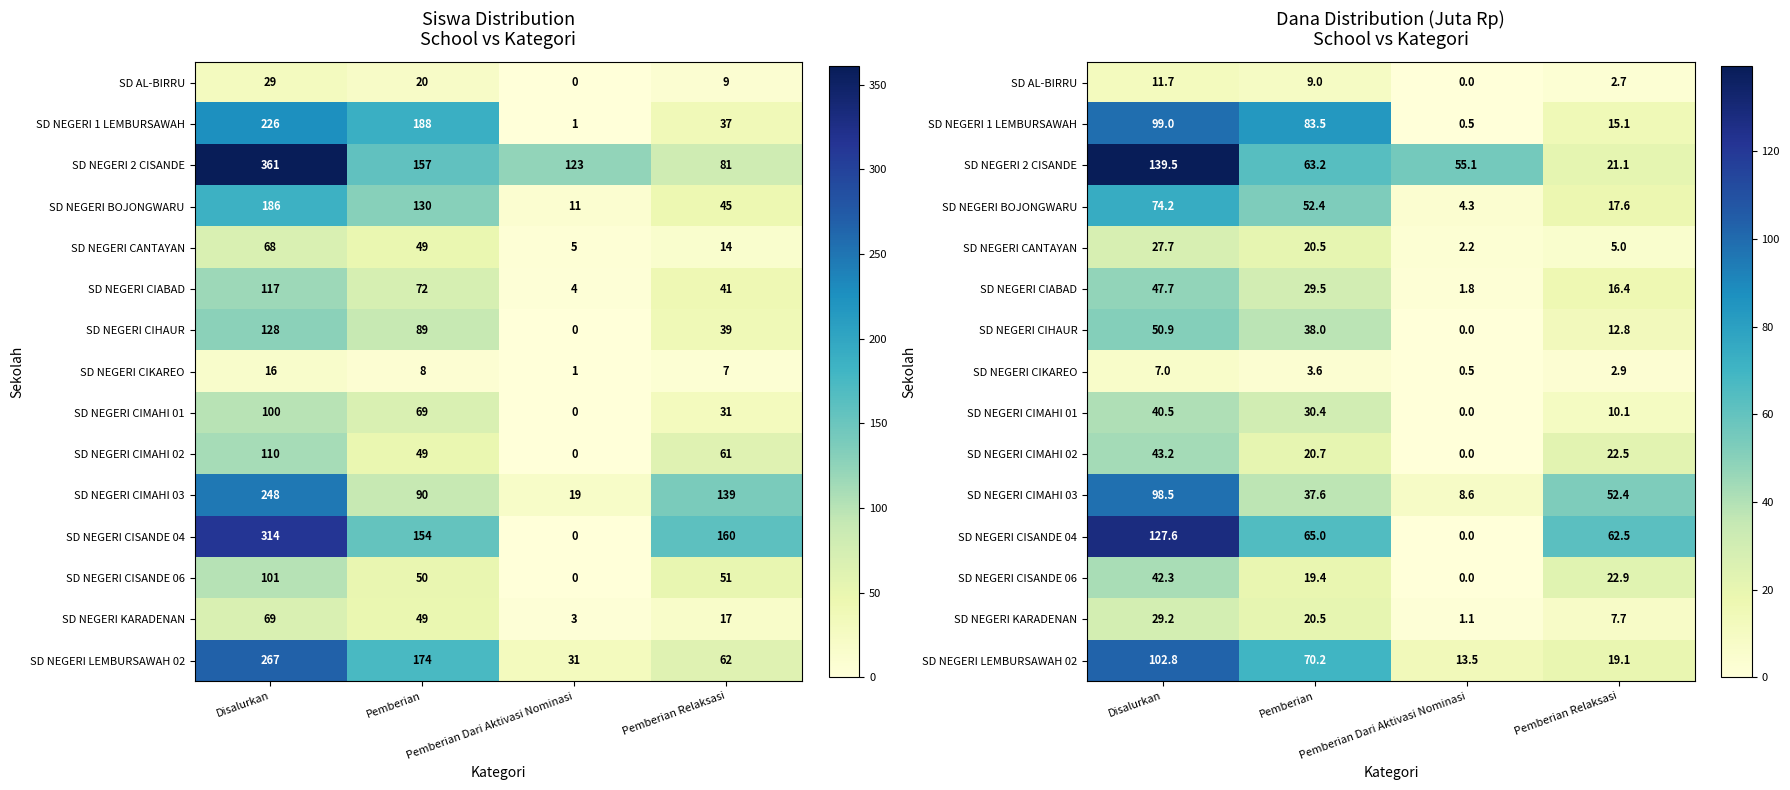

At Pemberian, list the series in order from largest to smallest.

SD NEGERI 1 LEMBURSAWAH, SD NEGERI LEMBURSAWAH 02, SD NEGERI CISANDE 04, SD NEGERI 2 CISANDE, SD NEGERI BOJONGWARU, SD NEGERI CIHAUR, SD NEGERI CIMAHI 03, SD NEGERI CIMAHI 01, SD NEGERI CIABAD, SD NEGERI CIMAHI 02, SD NEGERI CANTAYAN, SD NEGERI KARADENAN, SD NEGERI CISANDE 06, SD AL-BIRRU, SD NEGERI CIKAREO